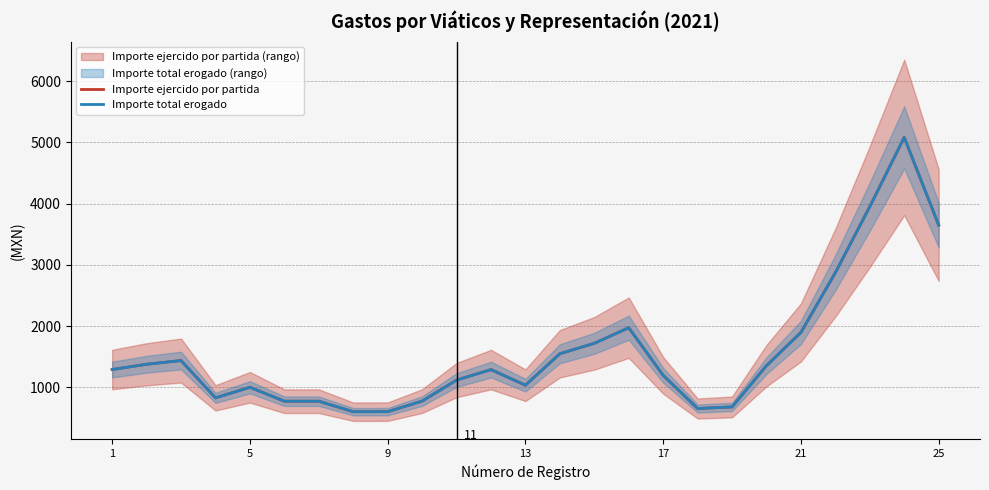

Which series has the largest total across all categories?

Importe ejercido por partida